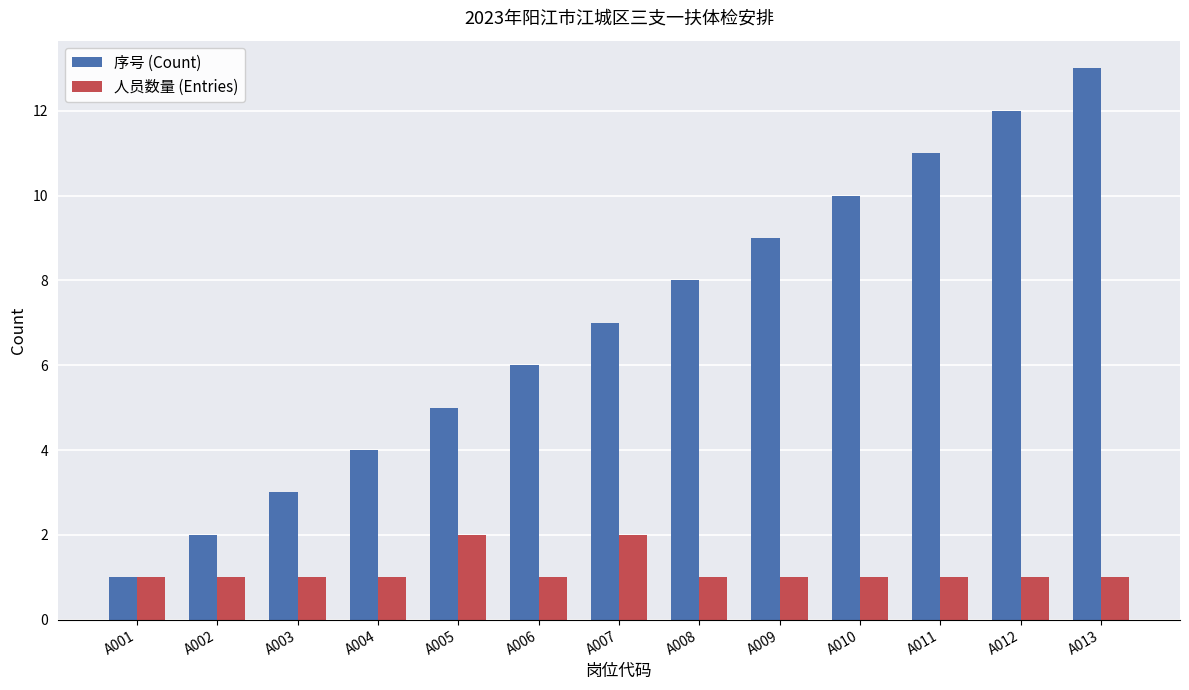

Count the 人员数量 (Entries) values in the range 1 to 2.

13